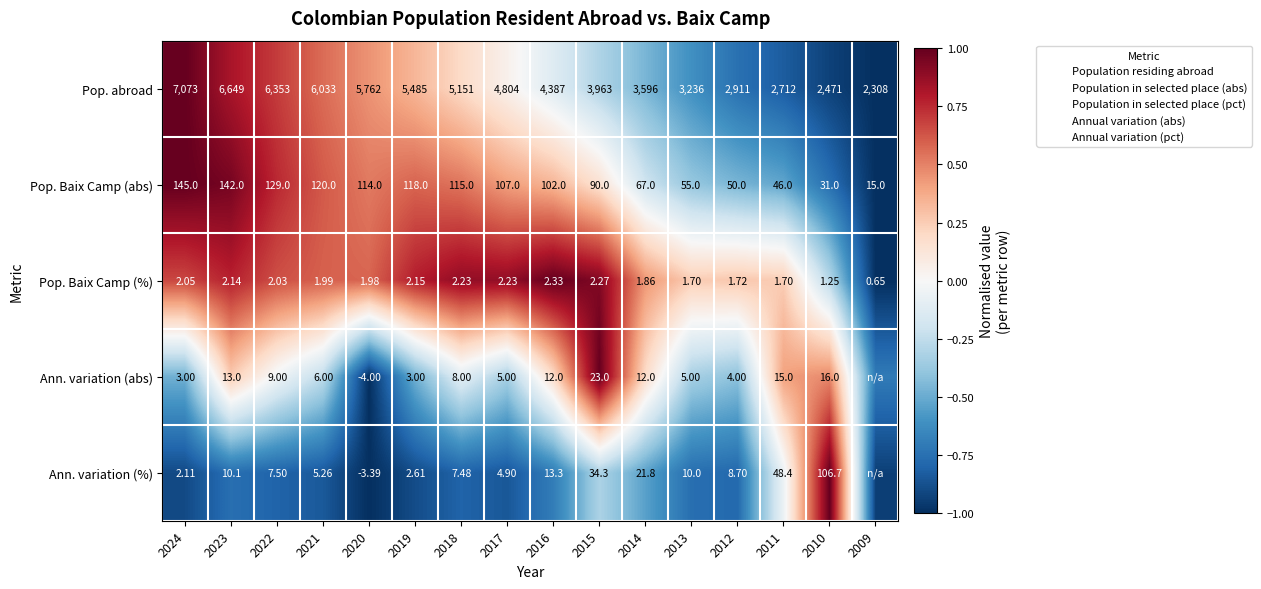

Which series changed the most between 2017 and 2011?

Pop. abroad